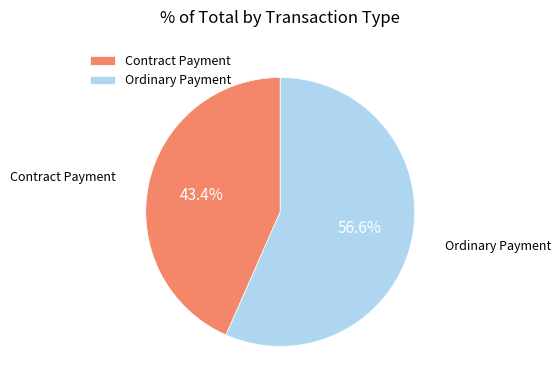

The Ordinary Payment slice represents 57% of the pie. True or false?

True